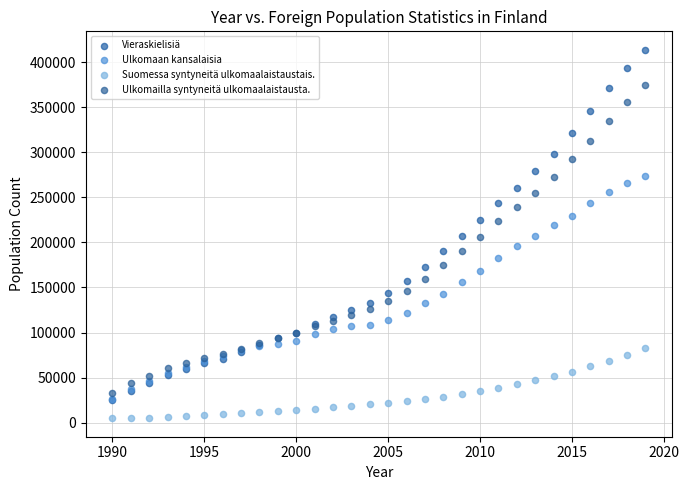

What are all the series names shown in the legend?

Vieraskielisiä, Ulkomaan kansalaisia, Suomessa syntyneitä ulkomaalaistaustais., Ulkomailla syntyneitä ulkomaalaistausta.